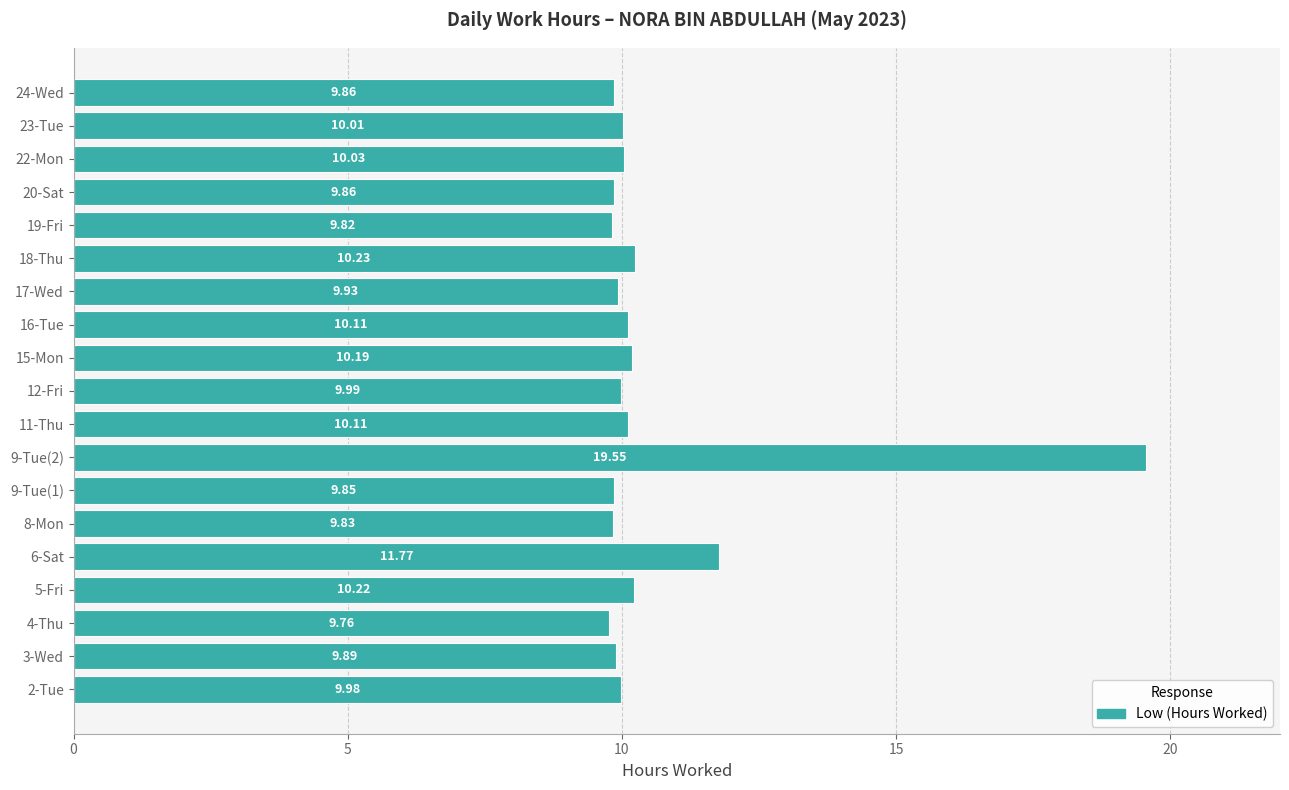

What is the change in value from 19-Fri to 23-Tue?

+0.2